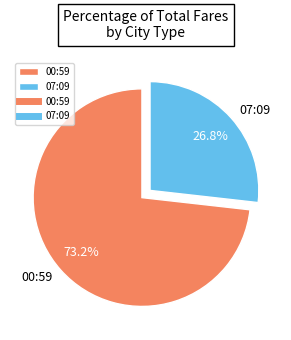

How many segments does this pie chart have?

2